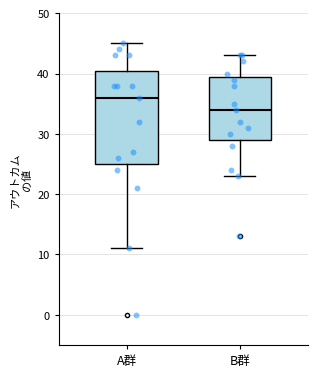

Which box has the highest median line?

A群